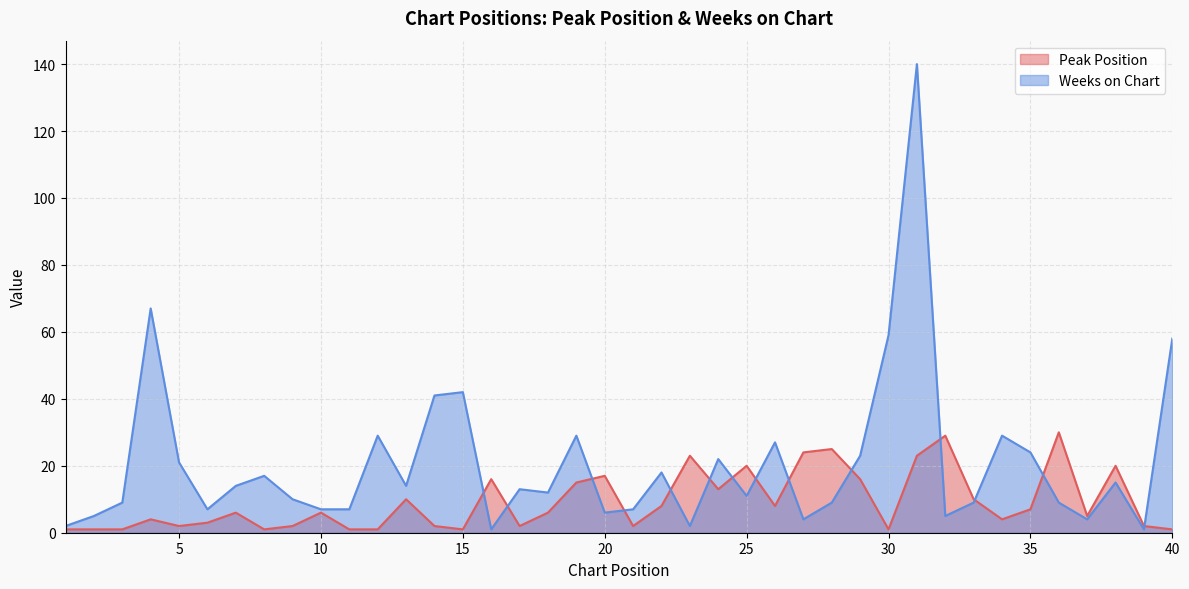

True or false: Peak Position and Weeks on Chart cross at least once.

True